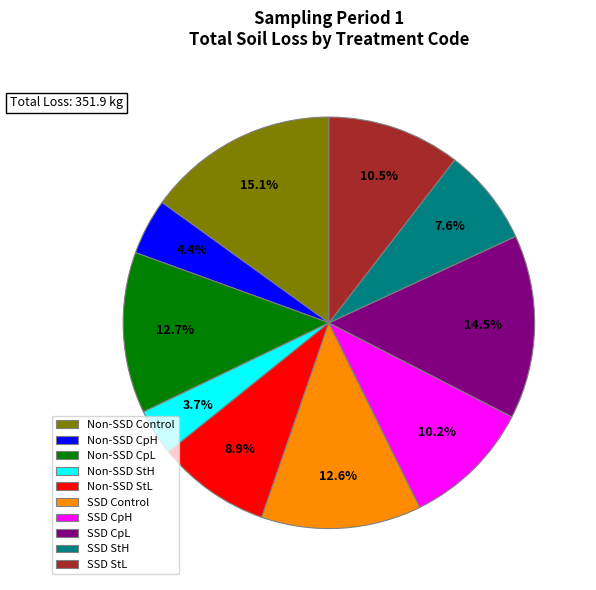

Combined, do Non-SSD CpH and Non-SSD StL account for over 50%?

No